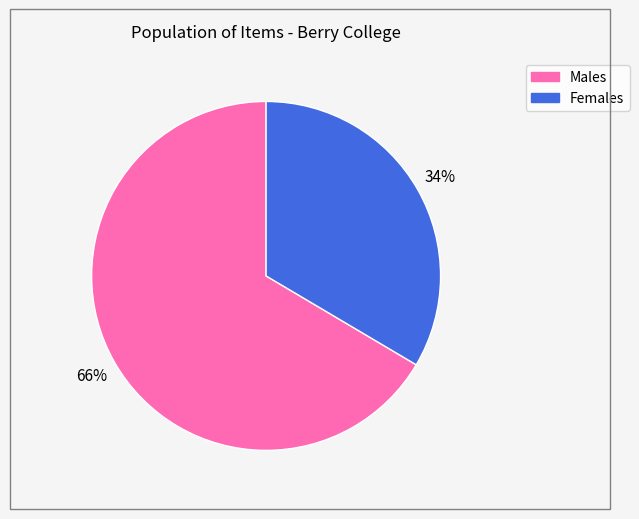

To the nearest percent, what is the average slice percentage?

50%